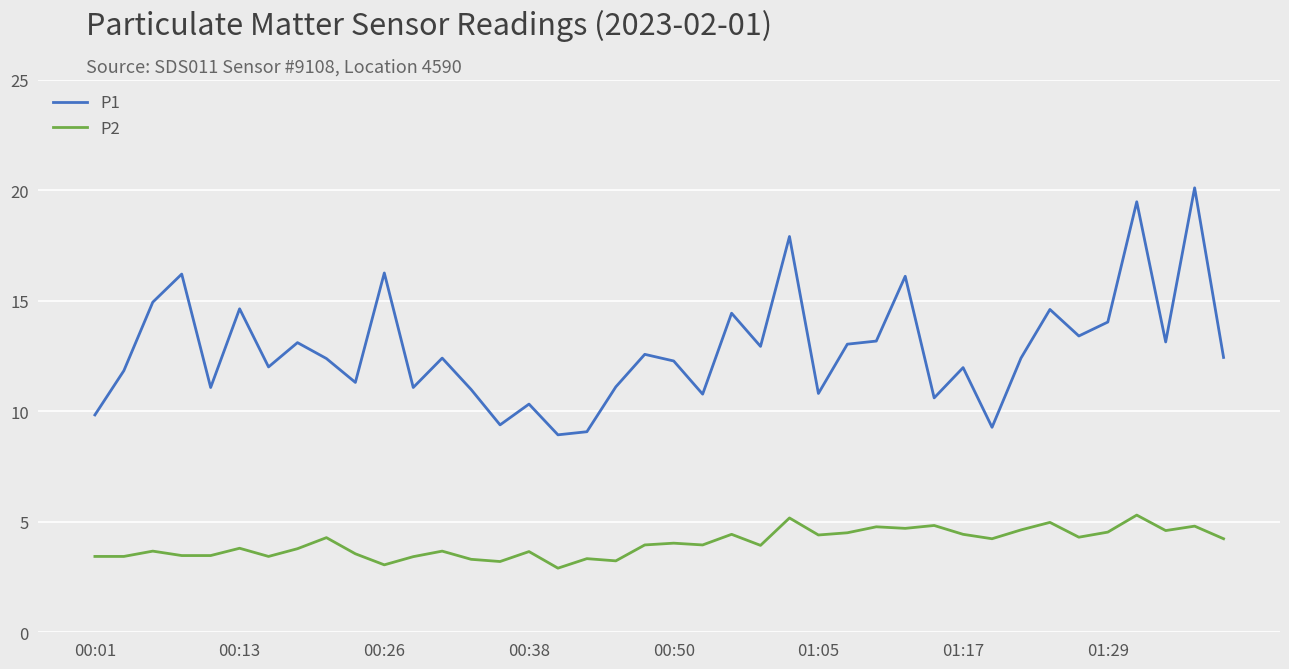

Which series has the widest spread of values?

P1